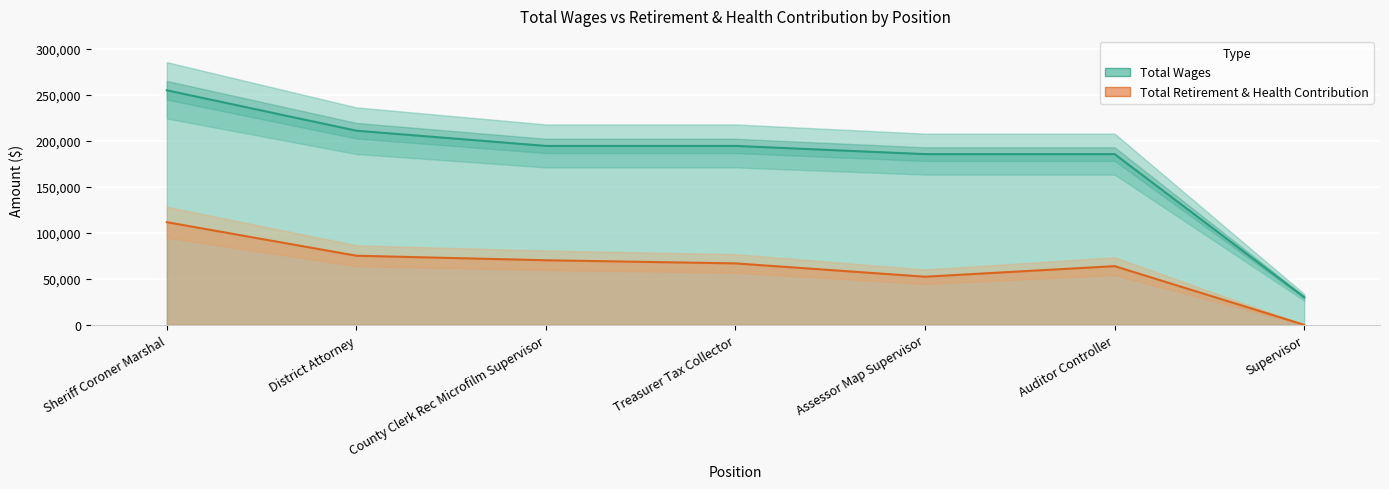

What is the value of the Total Wages point at the 4th from the left?

194569